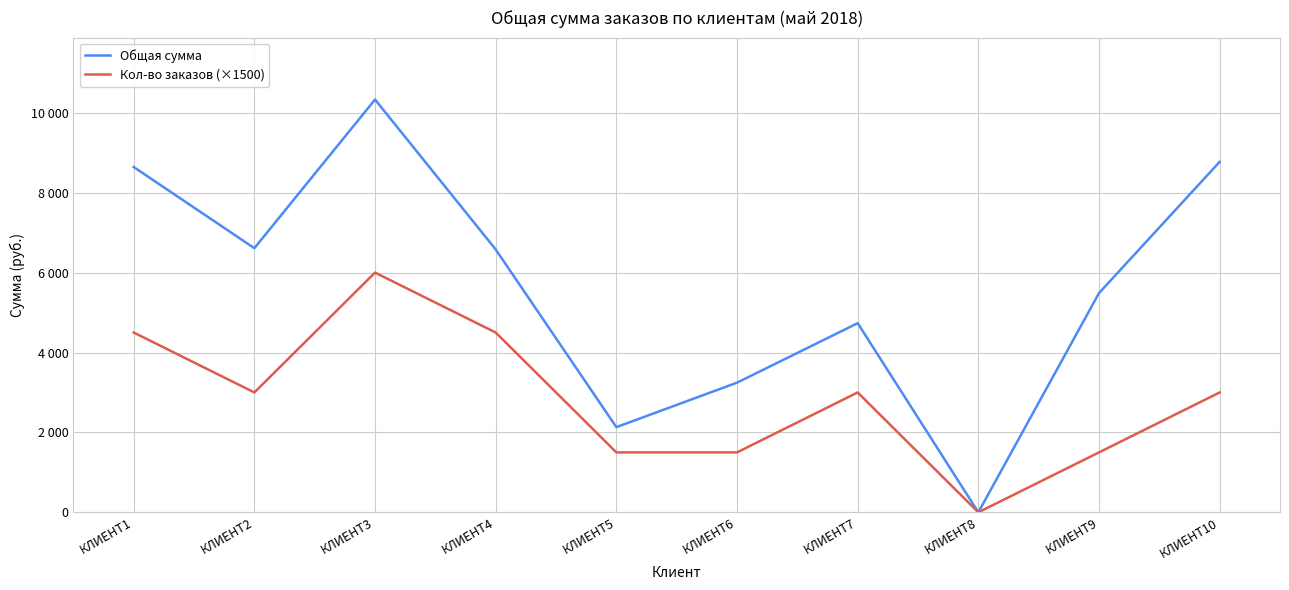

The Общая сумма series shows 6579 at КЛИЕНТ4. True or false?

True